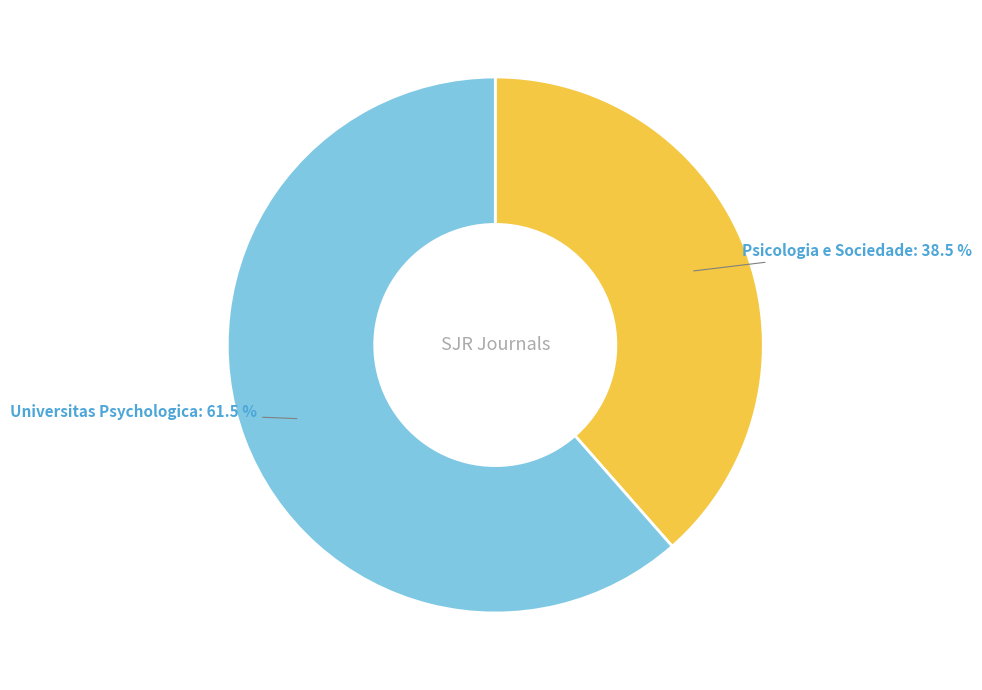

Is the sum of Psicologia e Sociedade and Universitas Psychologica greater than half?

Yes